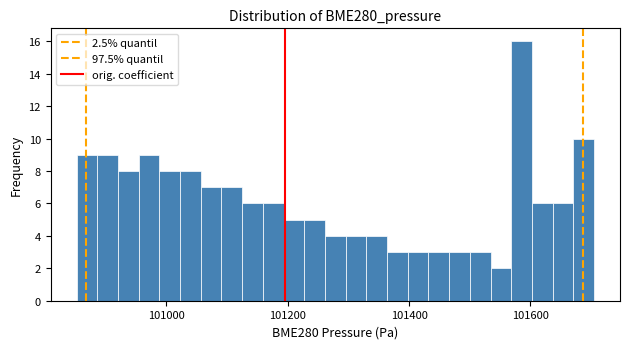

Read against the x-axis, roughly where is the centre of the tallest bar?

101580